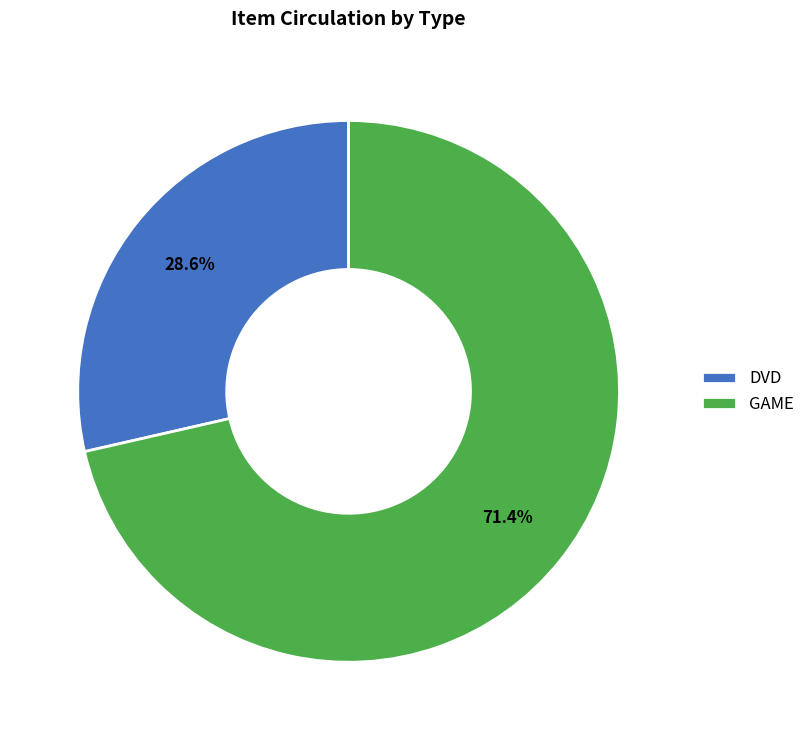

Is the sum of GAME and DVD greater than half?

Yes